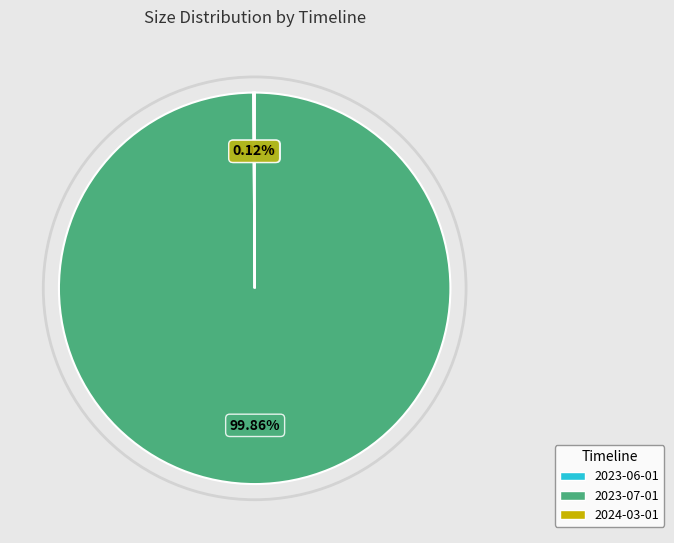

Is there a majority slice in this chart?

Yes